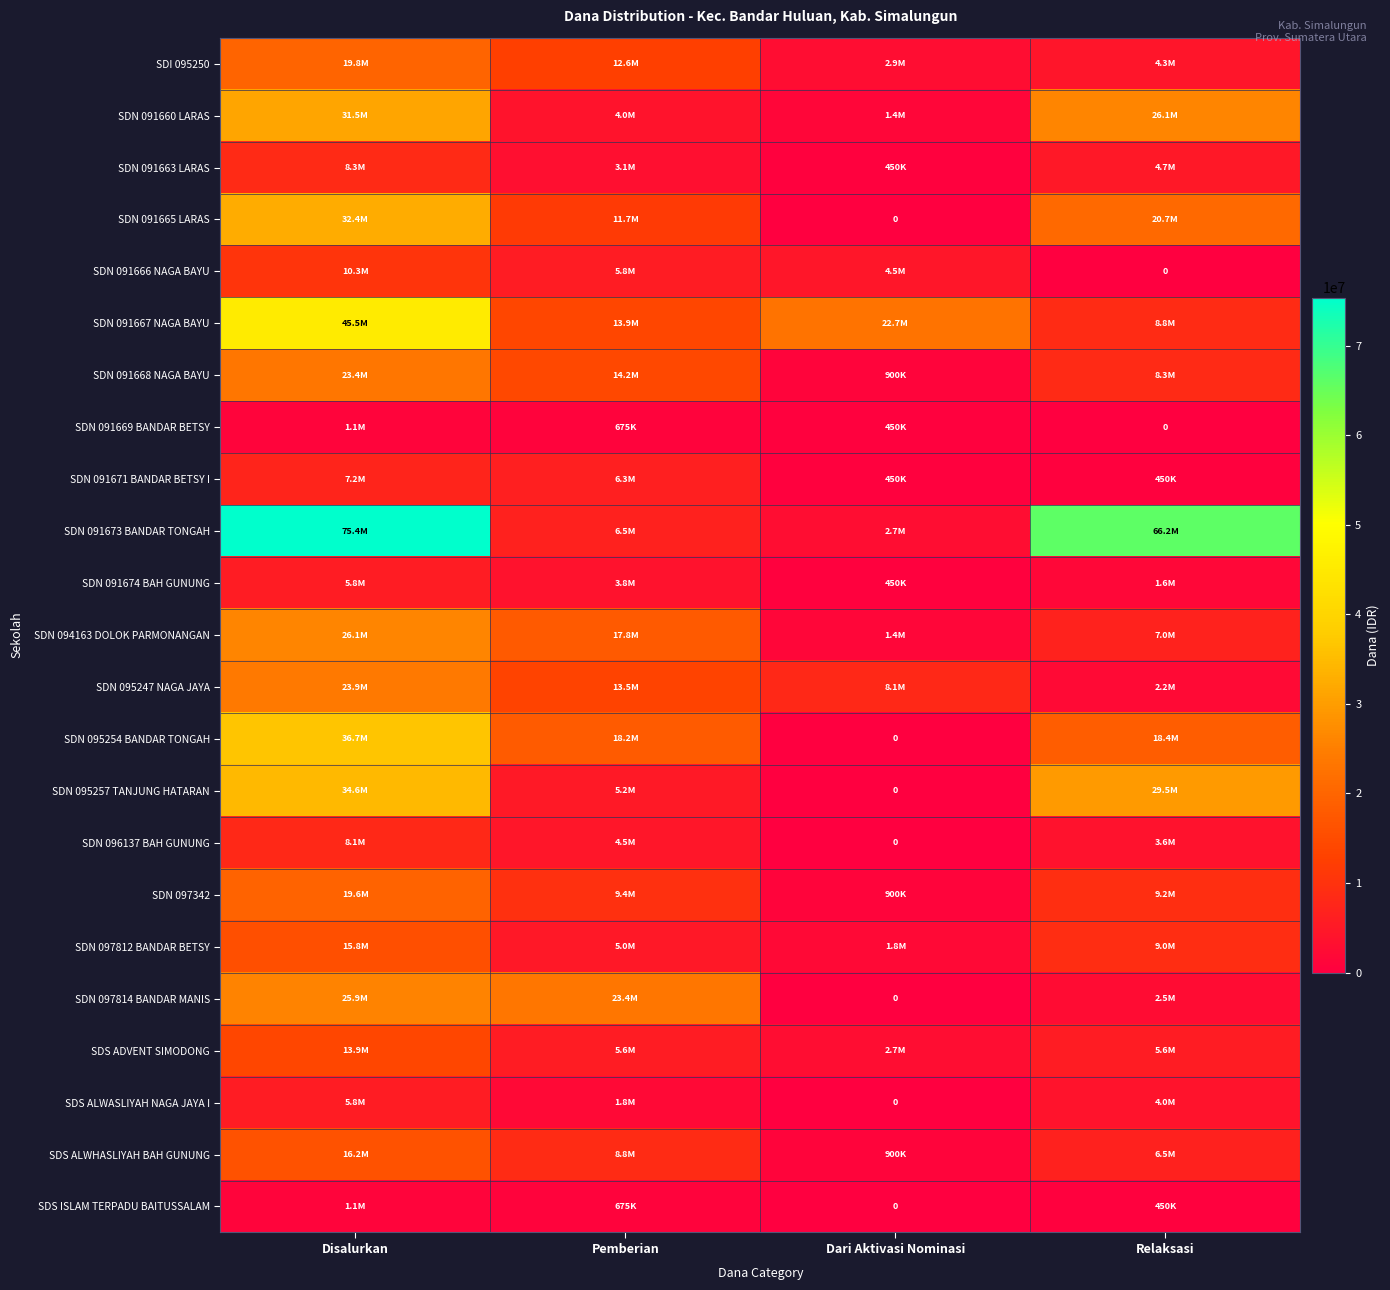

What is the difference between the highest and lowest values at Dari Aktivasi Nominasi?

22725000